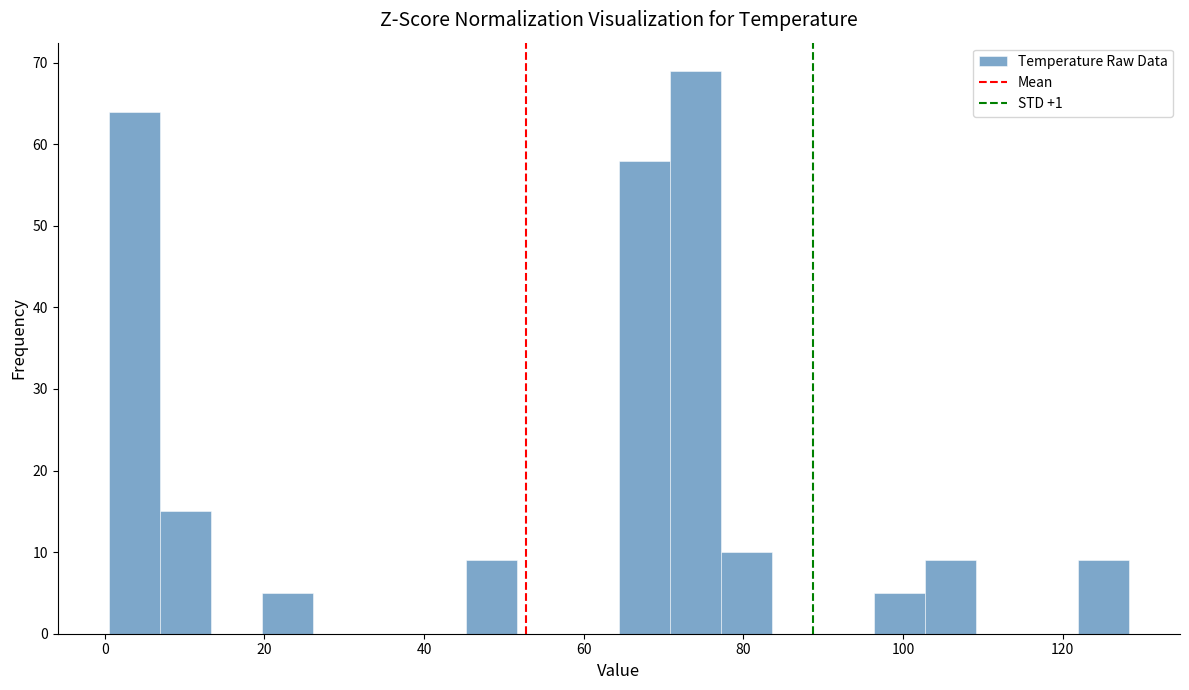

Around what value on the x-axis is the tallest bar? Give the approximate position of its centre, as read against the axis.

74